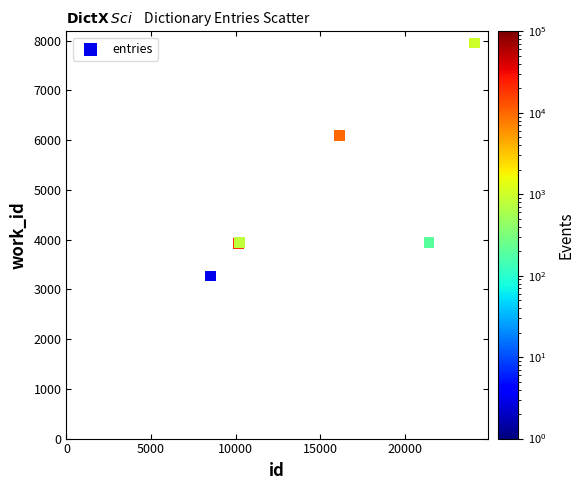

What Y value in the scatter plot is closest to 5610?

6098